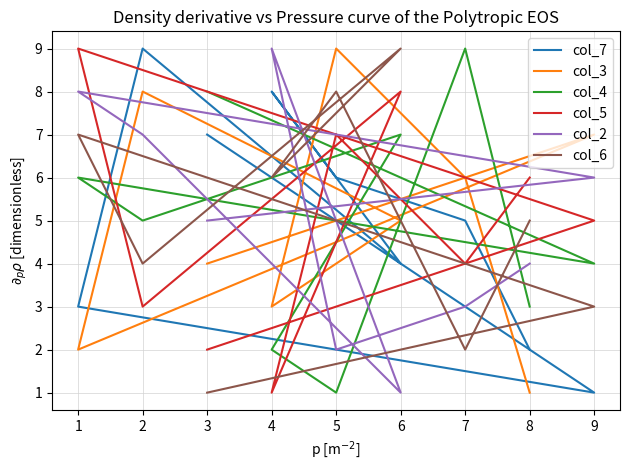

What is the average value of the col_3 series?

5